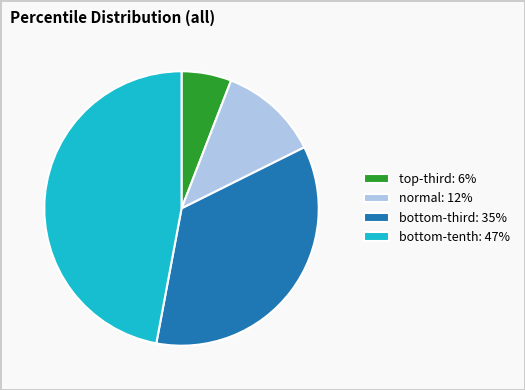

Which slice is the largest?

bottom-tenth: 47%